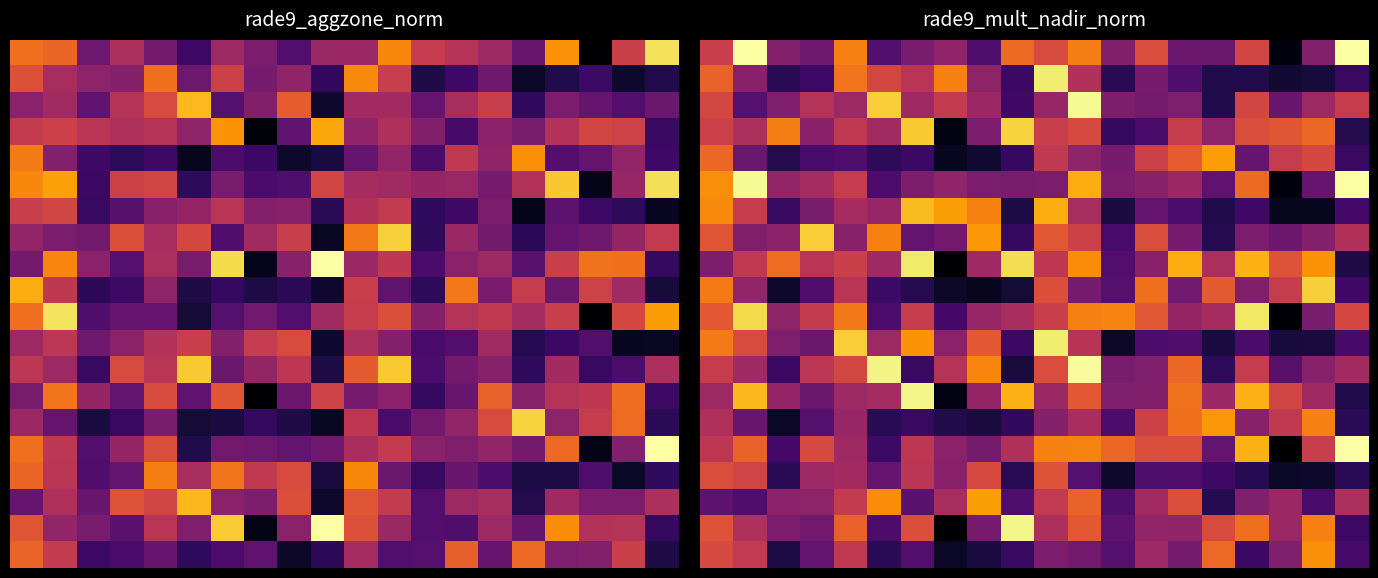

What is the total value across all series at 9?

12.8